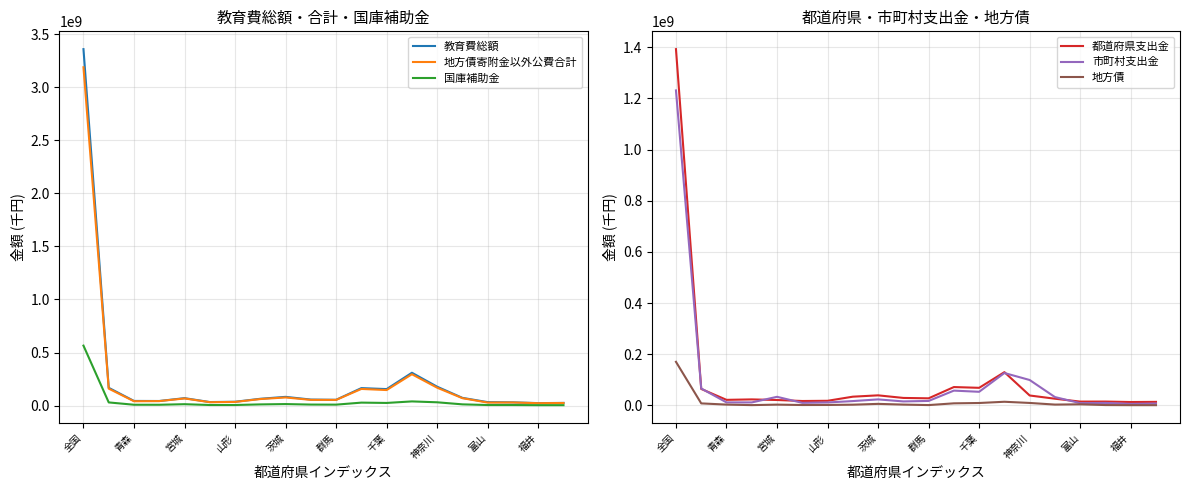

The 地方債寄附金以外公費合計 series shows 76432832 at 茨城. True or false?

True